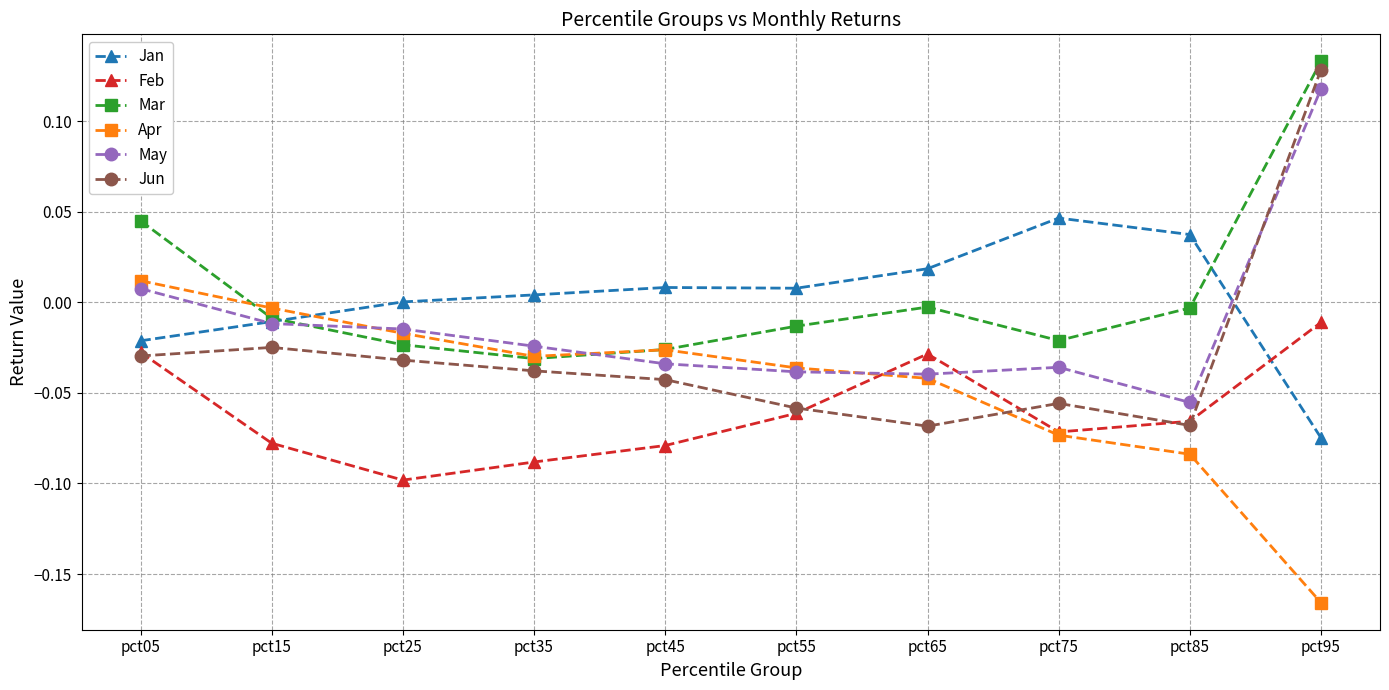

Which series ends up on top after the final intersection of Mar and Apr?

Mar